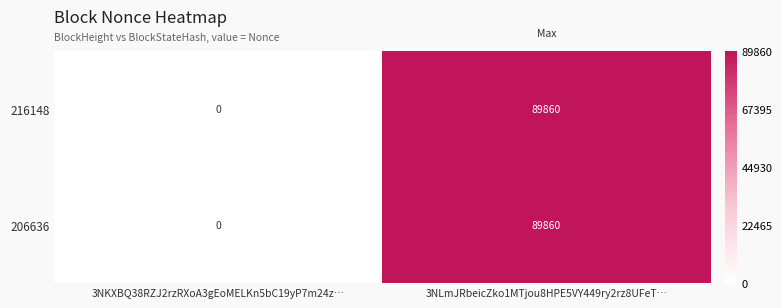

Which label corresponds to the largest value in the chart?

3NLmJRbeicZko1MTjou8HPE5VY449ry2rz8UFeT…